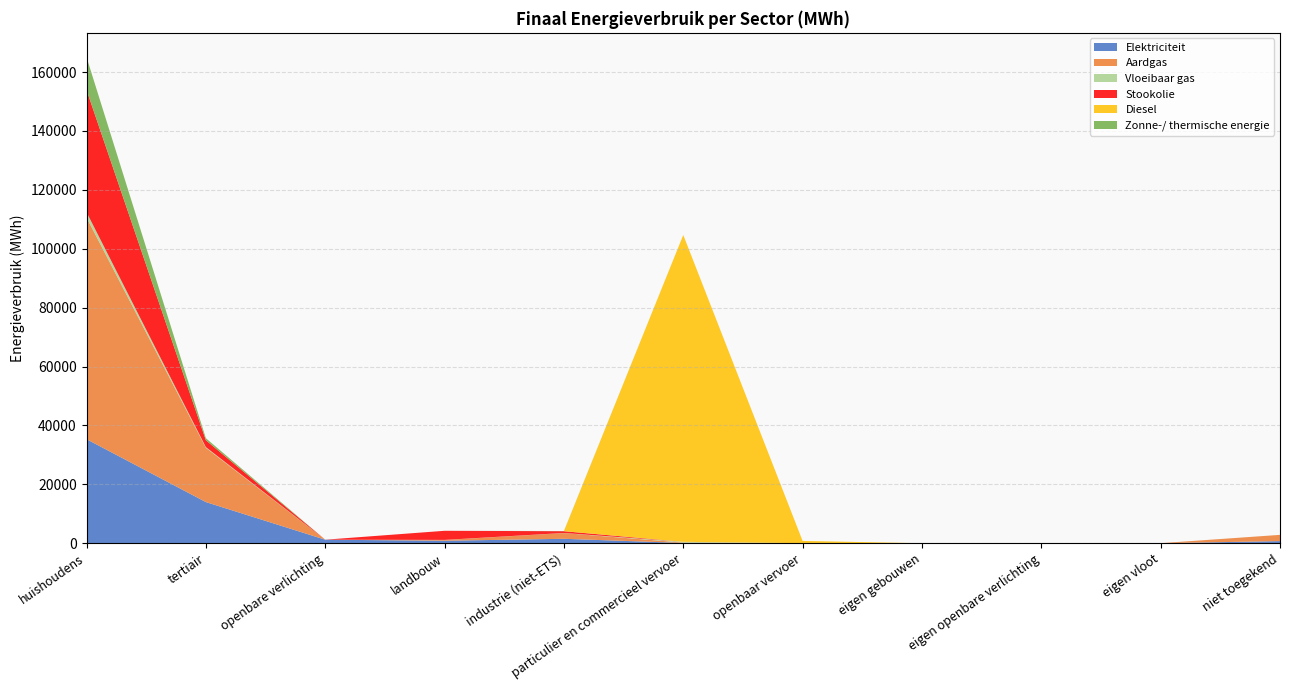

Reading left to right, transcribe all the data shown in this chart.

Elektriciteit: 35321.1	13967.7	1189.8	838.0	1490.4	81.9	8.1	0.0	0.0	0.0	710.2
Aardgas: 75291.1	18429.9	0.0	253.1	1955.8	130.1	0.0	0.0	0.0	0.0	2119.3
Vloeibaar gas: 1791.1	230.3	0.0	27.2	27.3	248.8	0.0	0.0	0.0	0.0	0.0
Stookolie: 41515.9	2325.9	0.0	3091.5	597.1	0.0	0.0	0.0	0.0	0.0	0.0
Diesel: 0.0	0.0	0.0	0.0	0.0	104198.0	764.3	0.0	0.0	0.0	0.0
Zonne-/ thermische energie: 11137.4	696.9	0.0	0.0	58.4	0.0	0.0	0.0	0.0	0.0	0.0